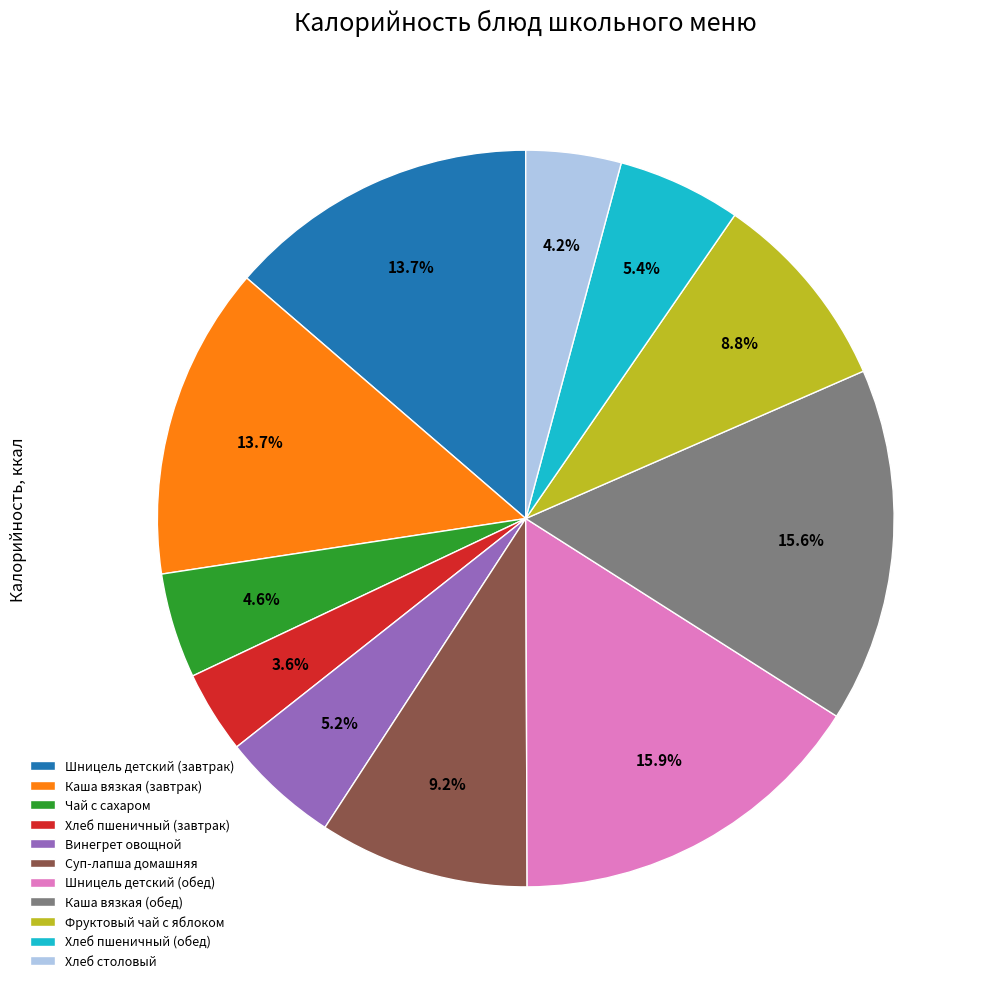

Is there a majority slice in this chart?

No